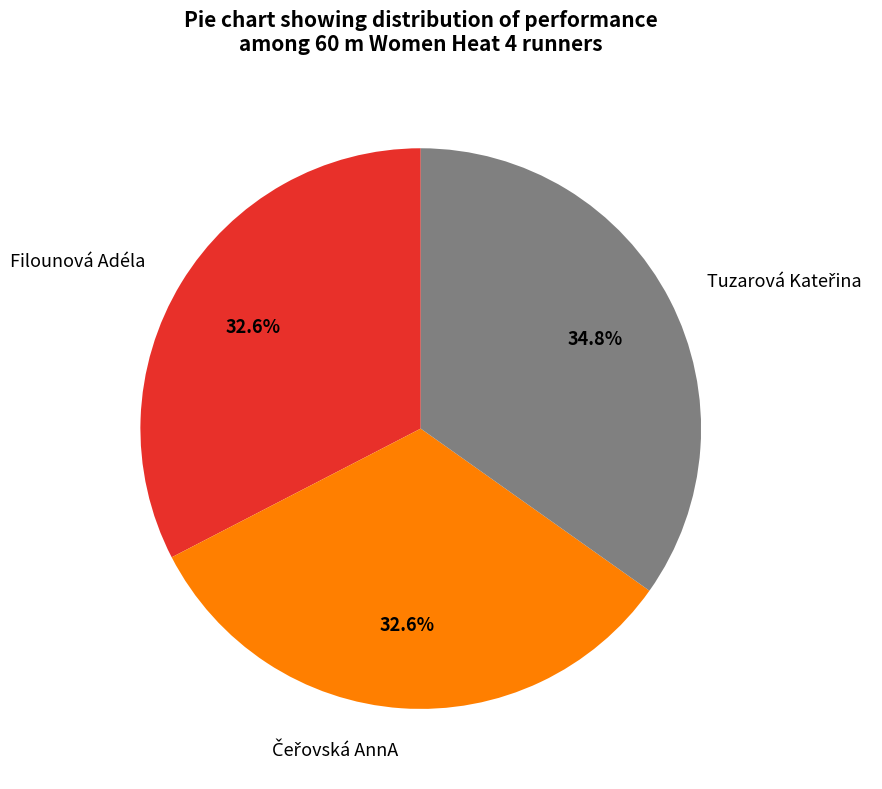

Count the number of slices in the pie.

3